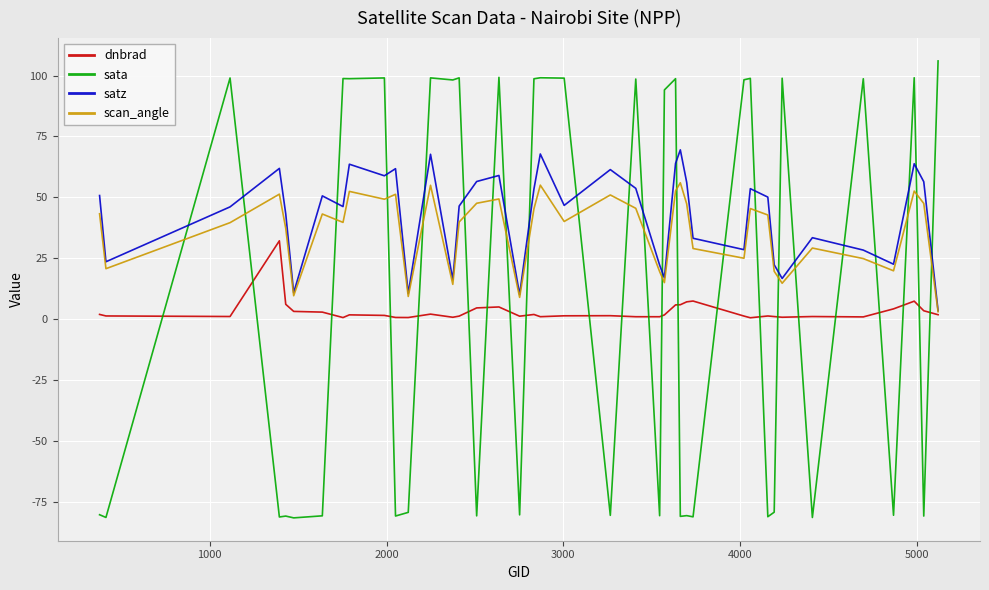

What is the maximum value for satz?

69.5